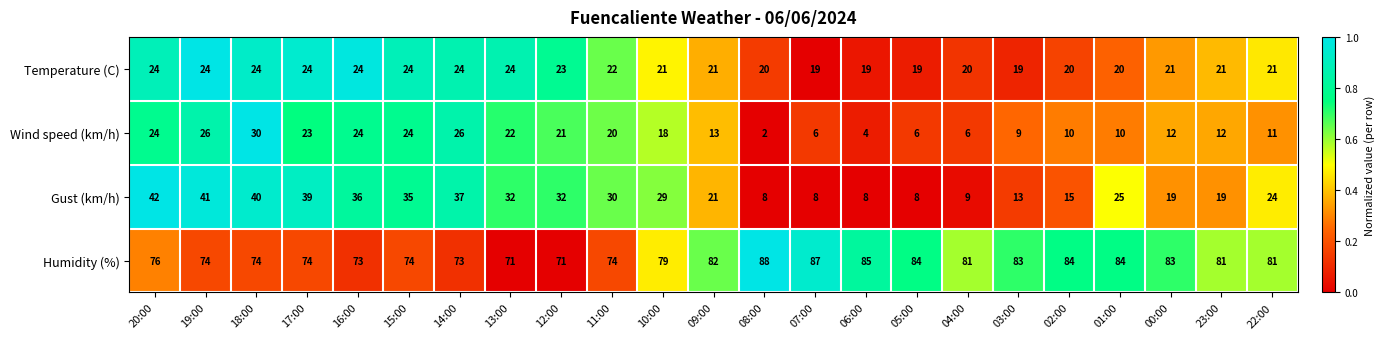

True or false: Temperature (C) has a value of 21 at 10:00.

True